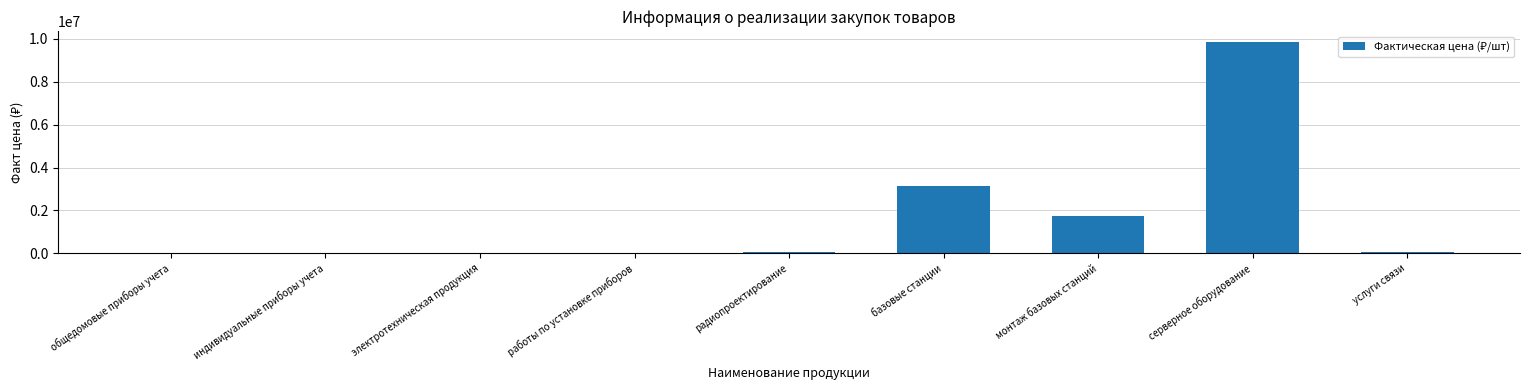

True or false: the data shows 4520659.0 at серверное оборудование.

False